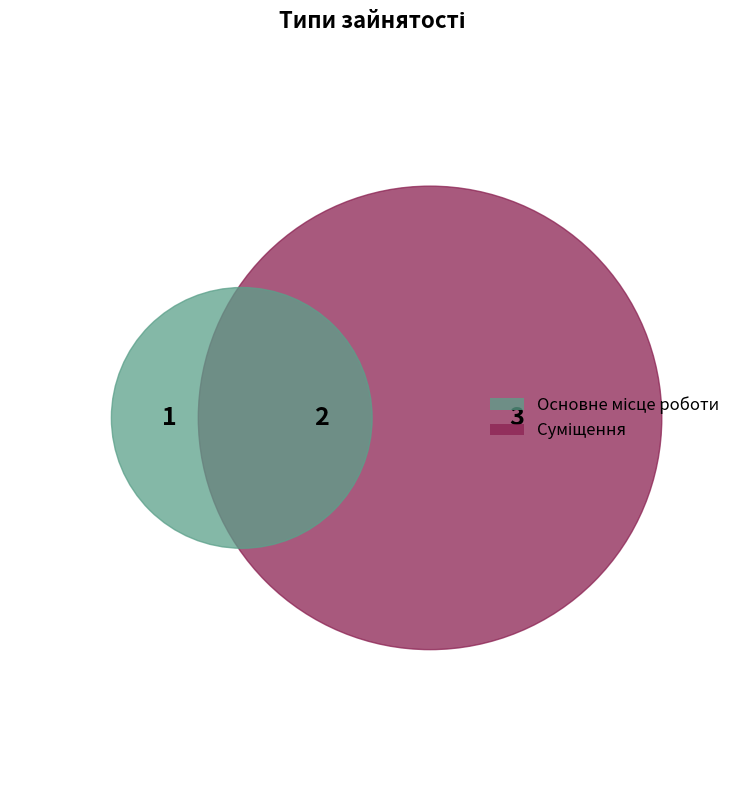

To the nearest percent, what is the combined percentage of Основне місце роботи and Сумісництво?

67%